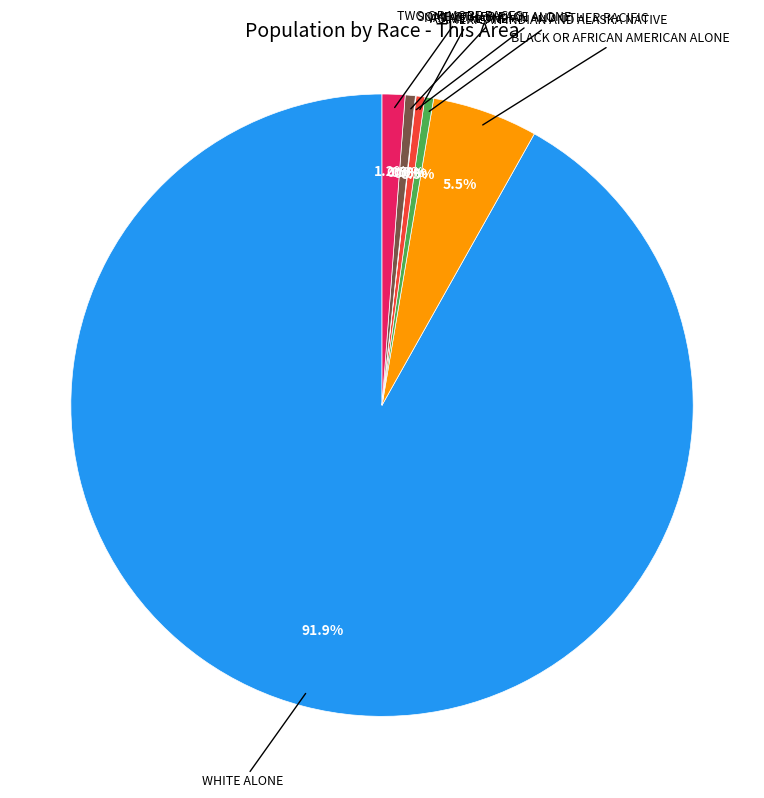

Is there any slice that represents more than half of the pie?

Yes